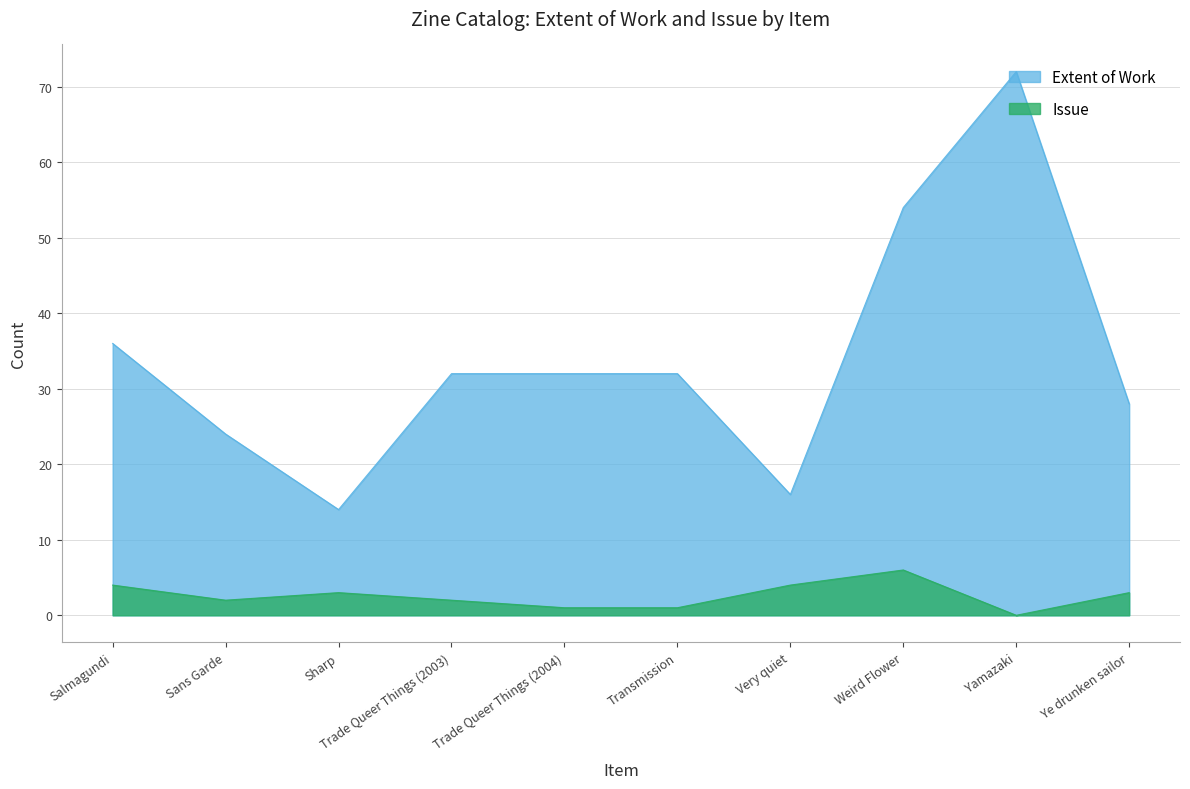

Where is the first local maximum for Issue?

Sharp